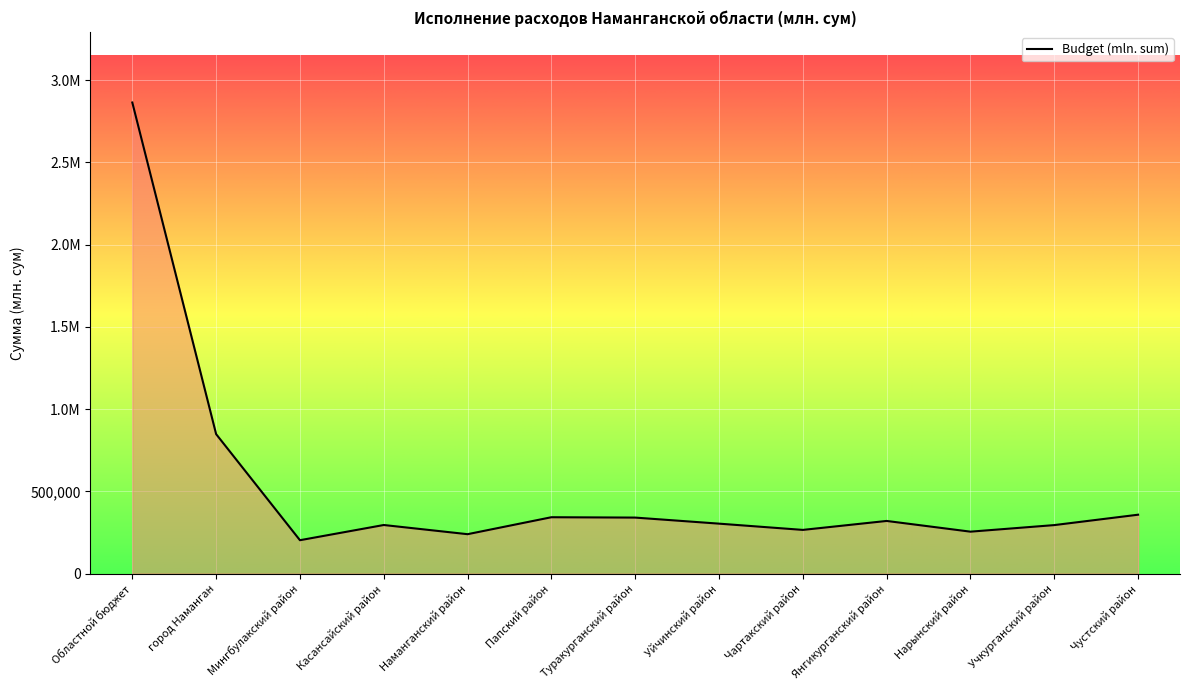

What is the difference between the maximum and minimum values?

2660379.5